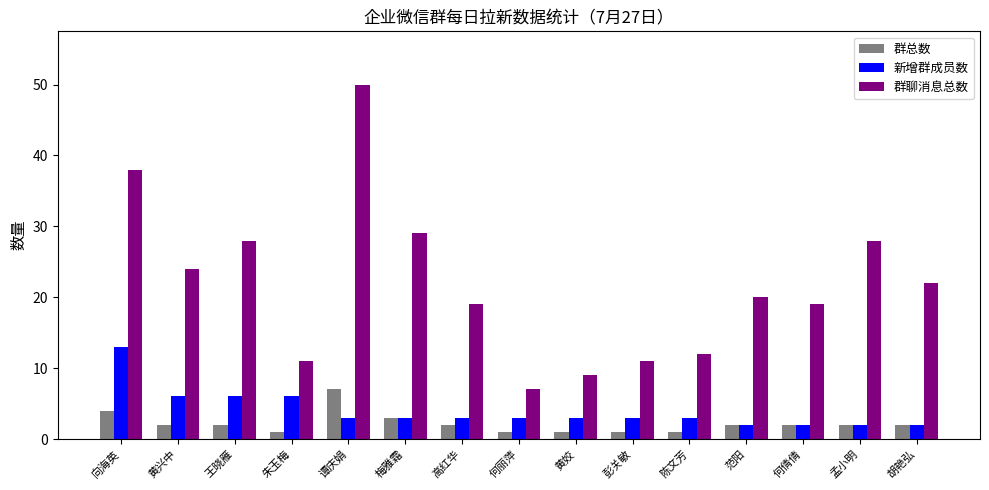

At which label does 群总数 first exceed 2?

向海英